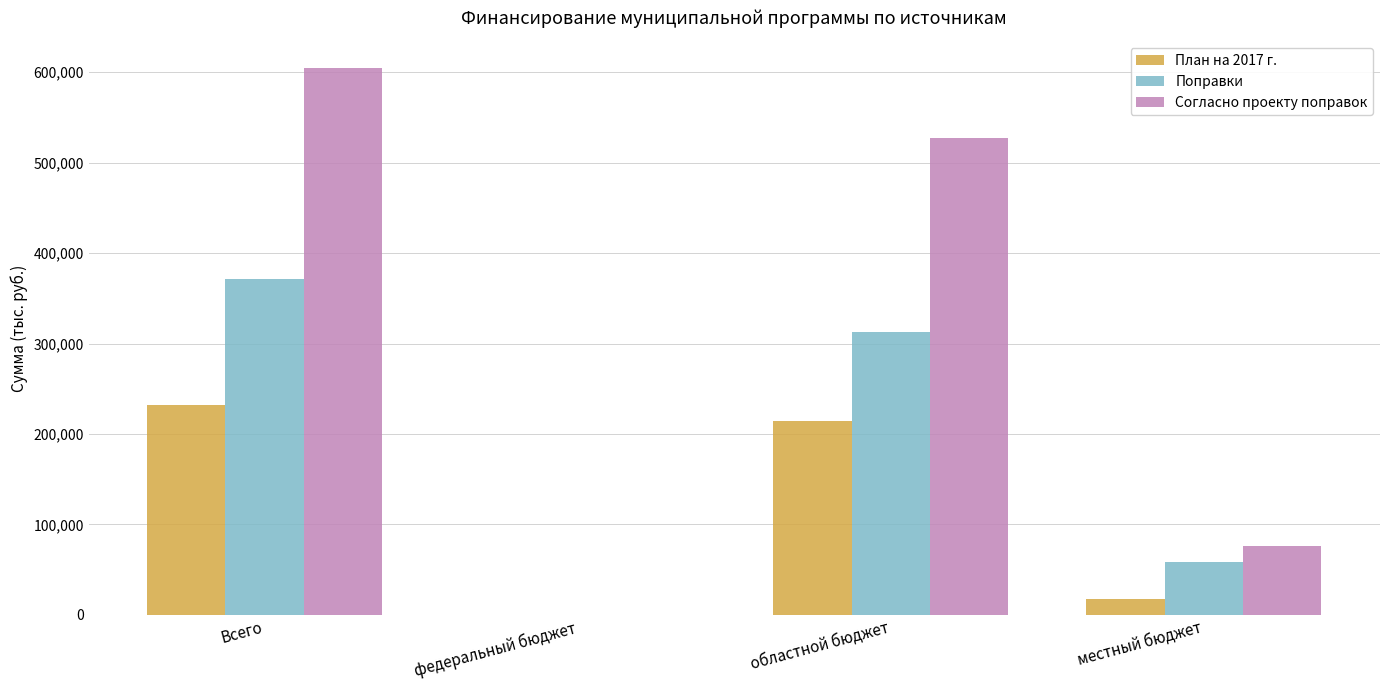

What are all the series names shown in the legend?

План на 2017 г., Поправки, Согласно проекту поправок